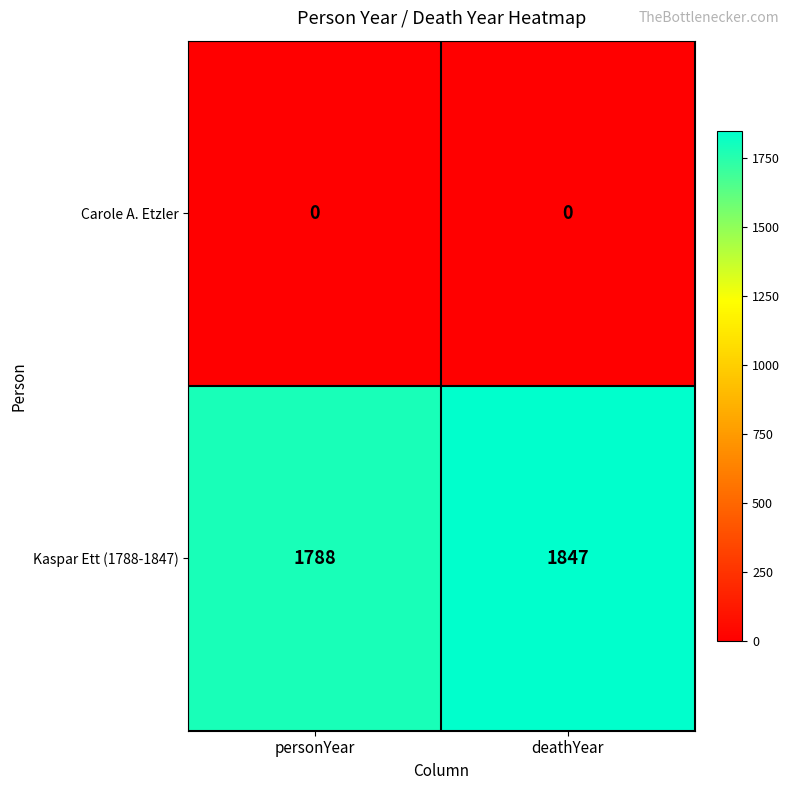

Which series has the largest total across all categories?

Kaspar Ett (1788-1847)